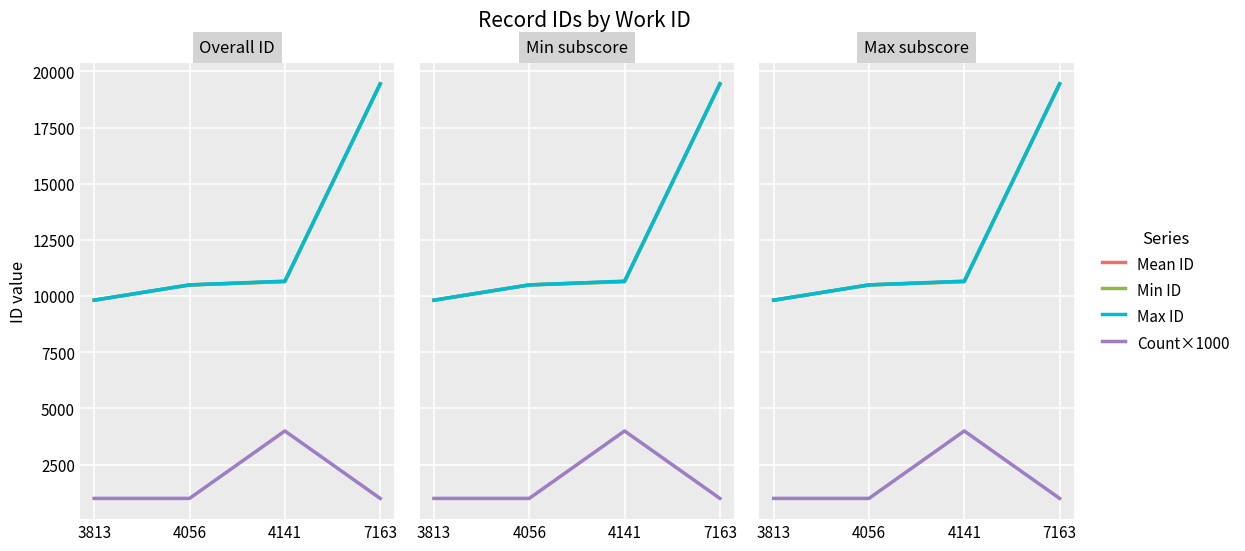

Which series changed the most between 3813 and 4141?

Count×1000